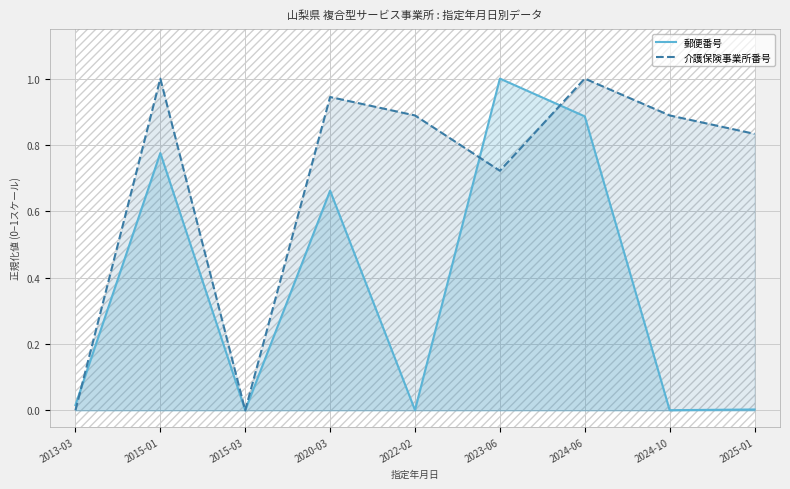

Rank the series at 2024-06 from highest to lowest value.

介護保険事業所番号, 郵便番号